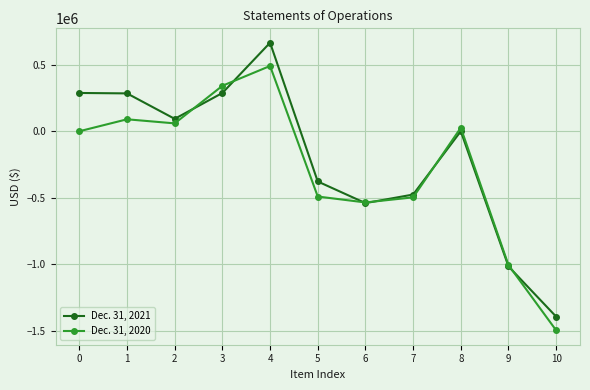

Which series has the largest range (max minus min)?

Dec. 31, 2021